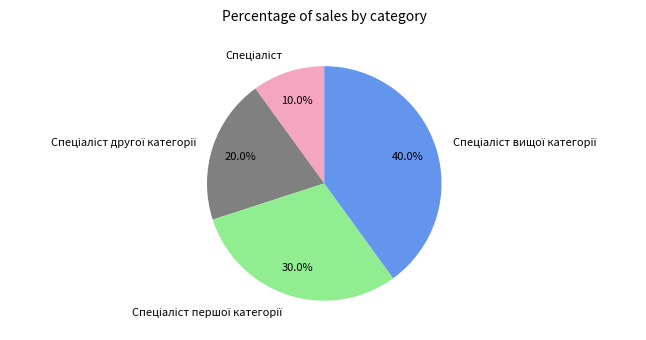

Is there a majority slice in this chart?

No